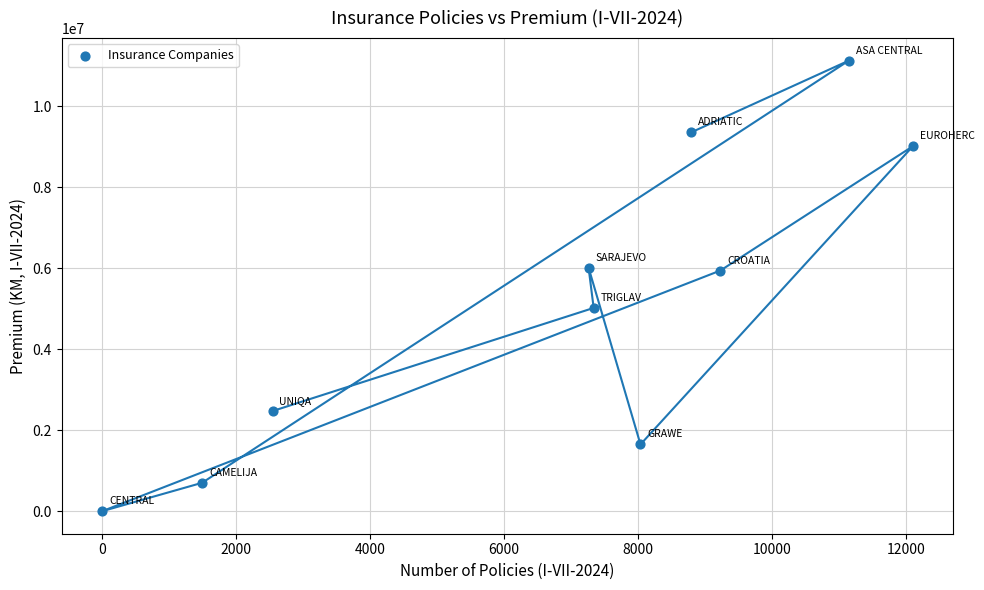

What is the range of Y values (max minus min)?

11125151